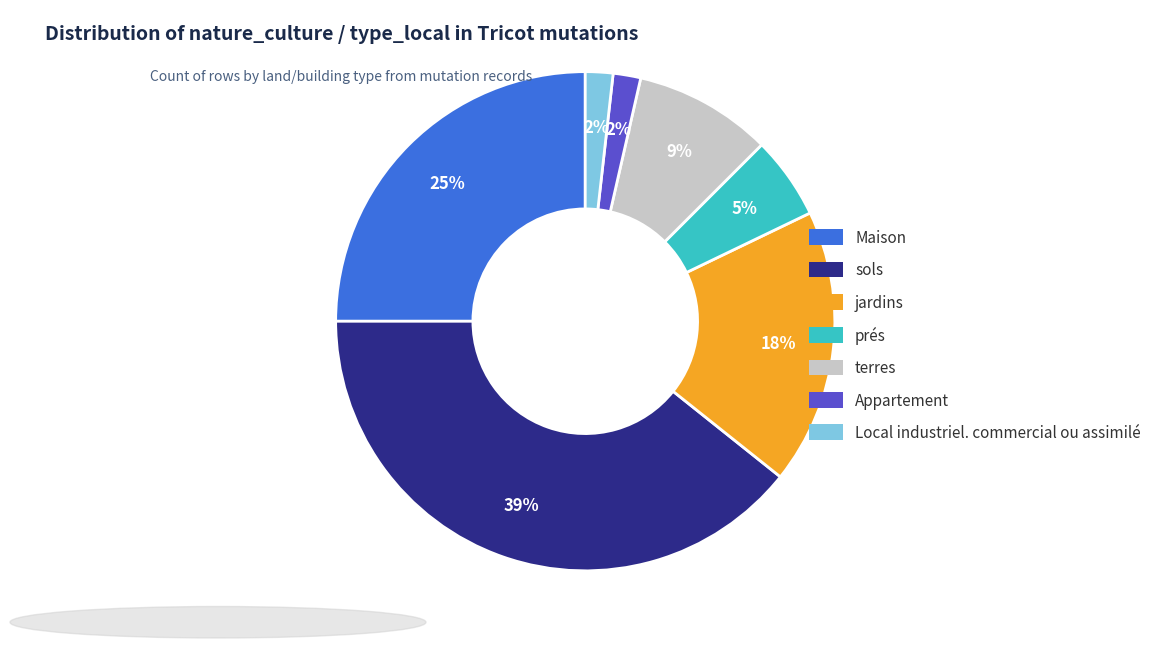

What is the largest slice in the pie chart?

sols